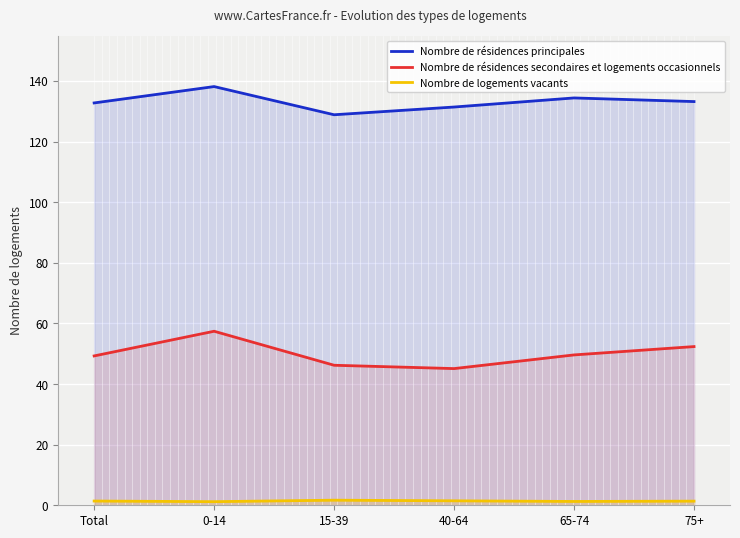

How many interior local valleys does the Nombre de logements vacants series have?

2